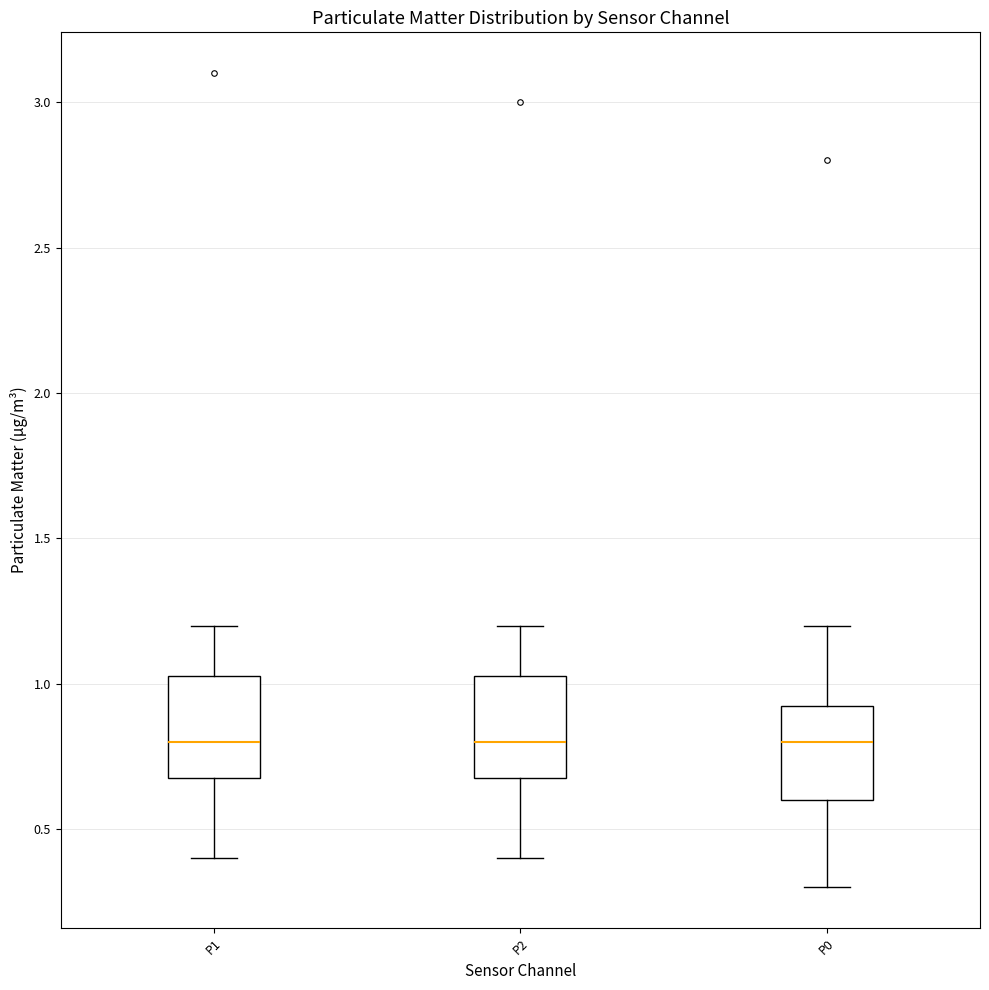

Where is the upper edge of the box for P0 on the y-axis? The values are not printed on the chart, so give them approximately, as read against the axis.

0.95